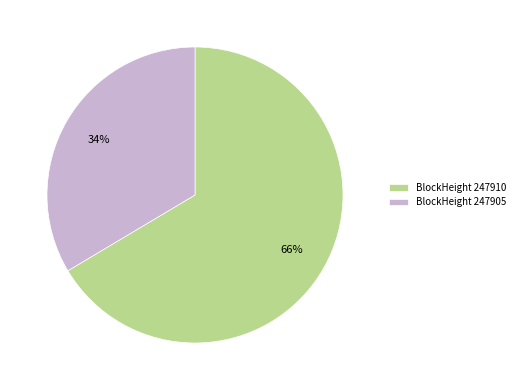

Is the sum of BlockHeight 247905 and BlockHeight 247910 greater than half?

Yes